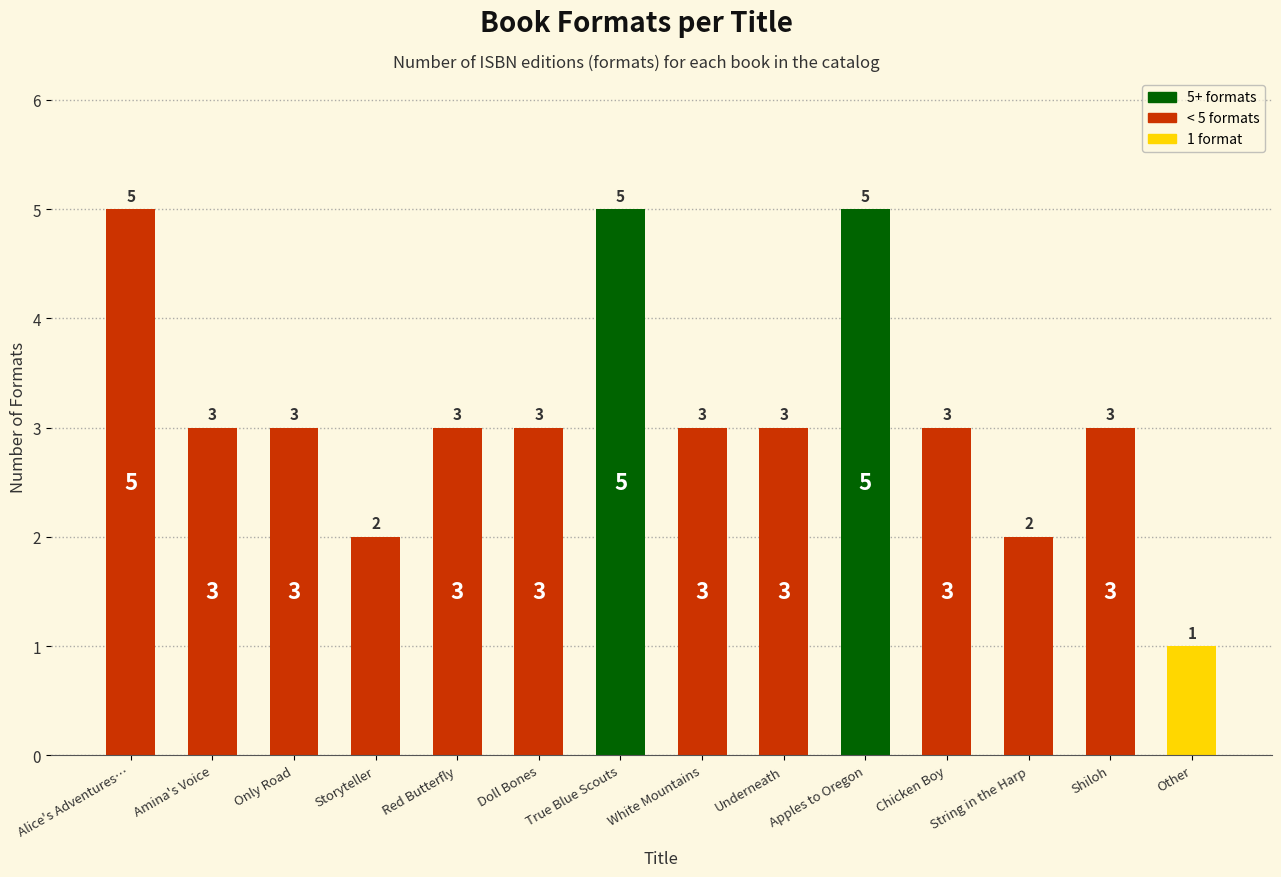

Read the value at Underneath.

3